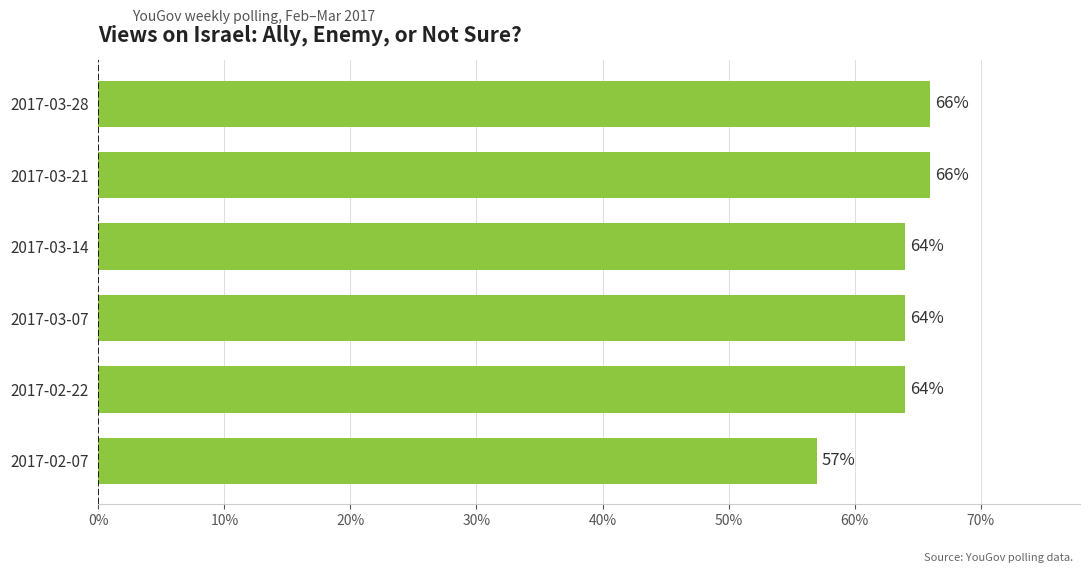

What is the difference between the second highest and minimum values?

0.1